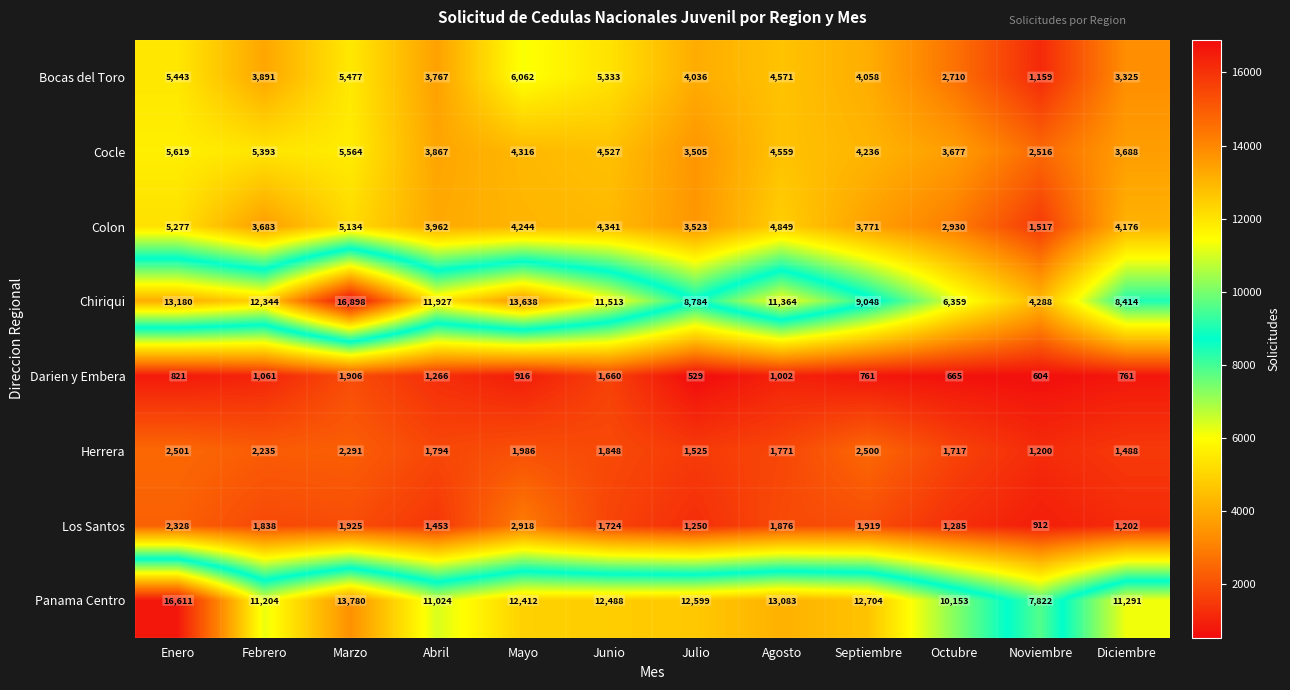

The Cocle series shows 5511 at Julio. True or false?

False